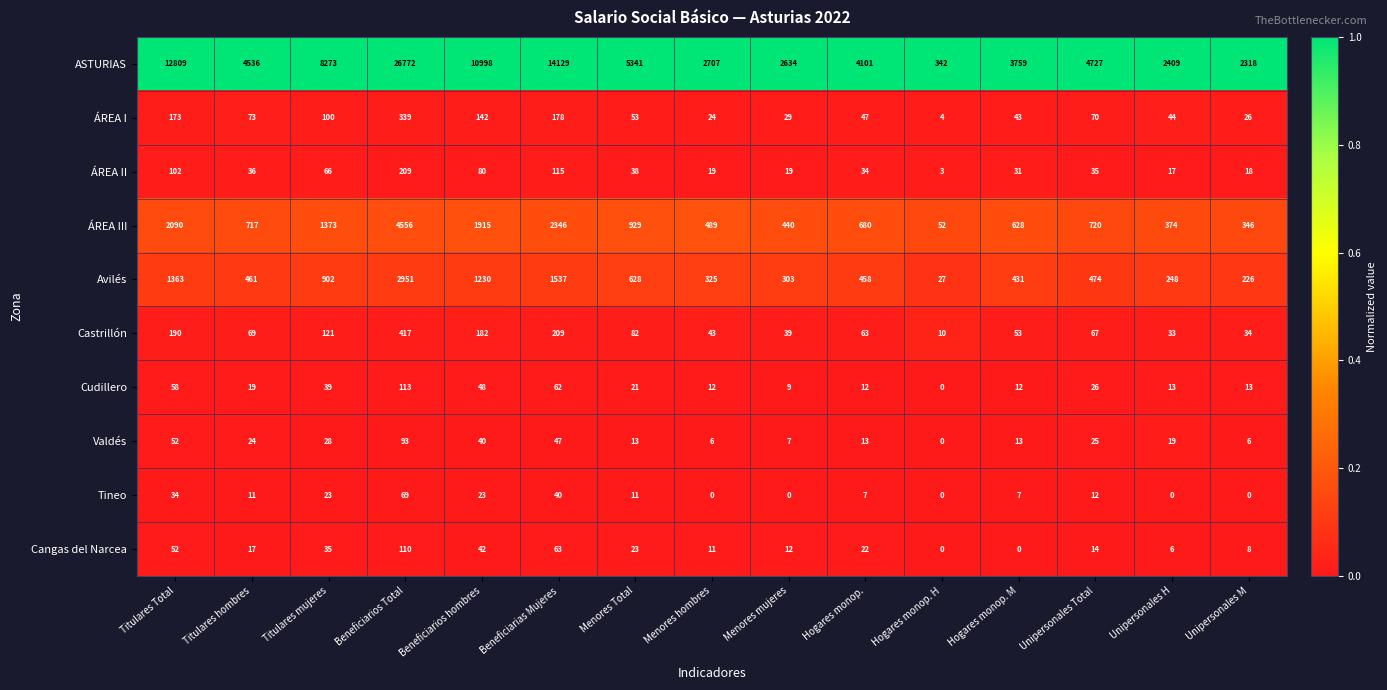

The Valdés series shows 52 at Beneficiarios hombres. True or false?

False